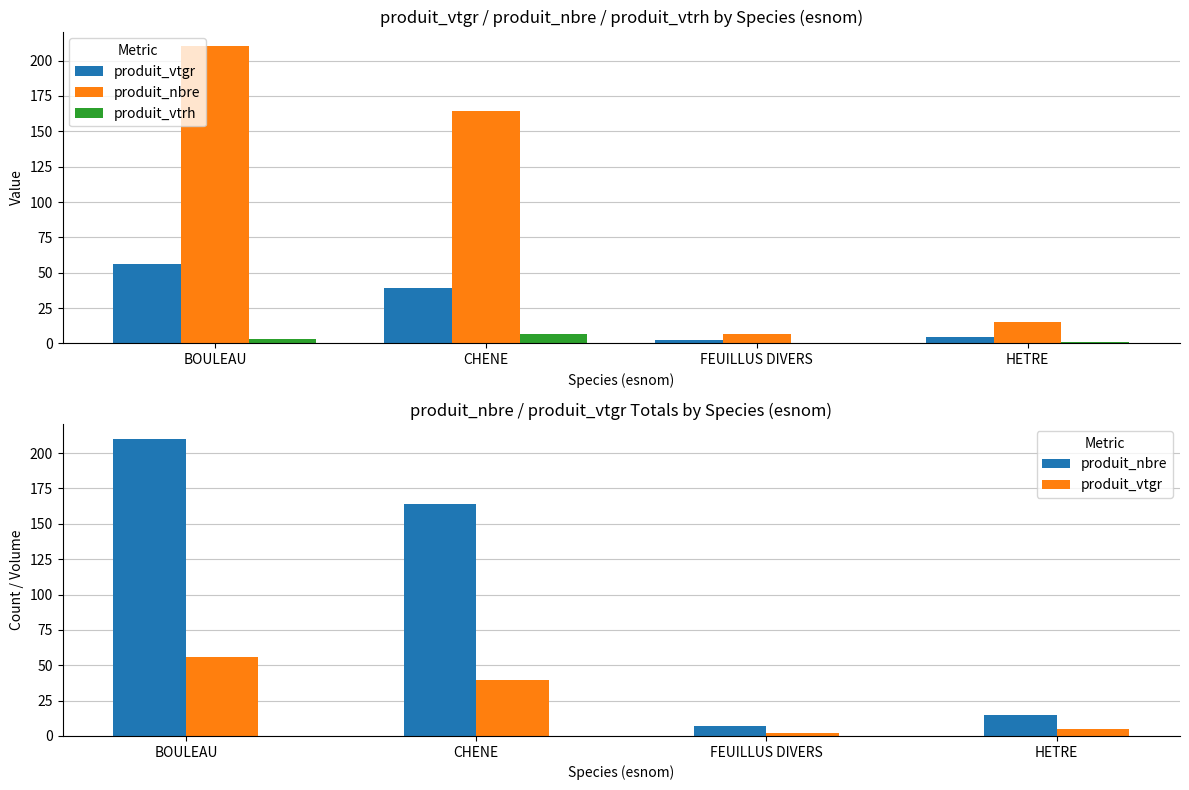

Count the number of categories in the chart.

4